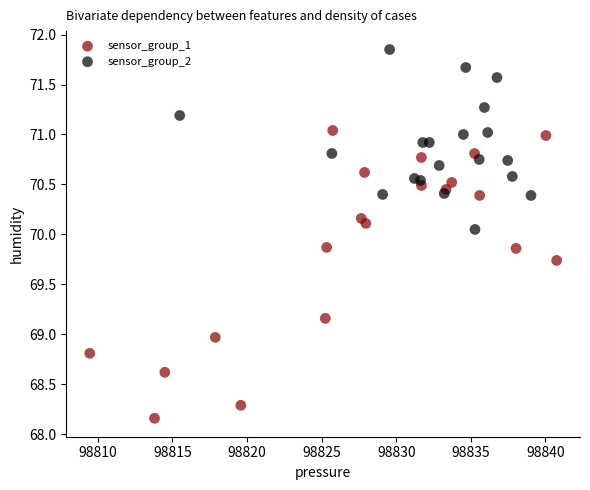

Which series contains the lowest Y value?

sensor_group_1